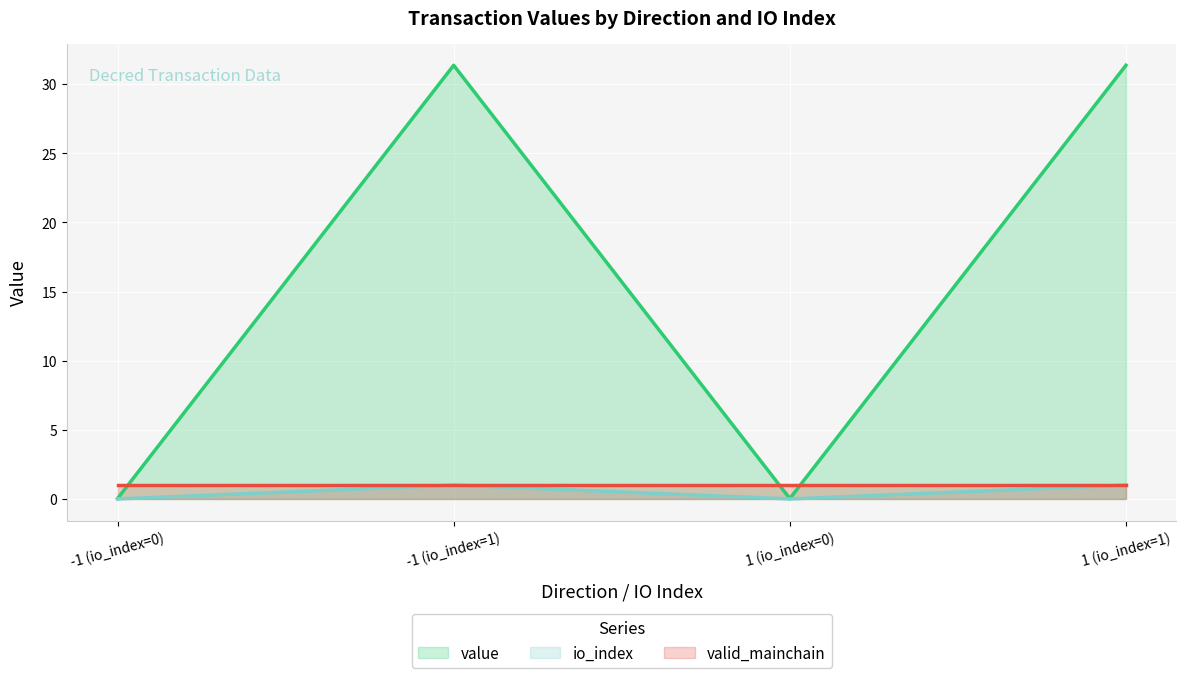

True or false: value has a value of 31.4 at 1 (io_index=1).

True